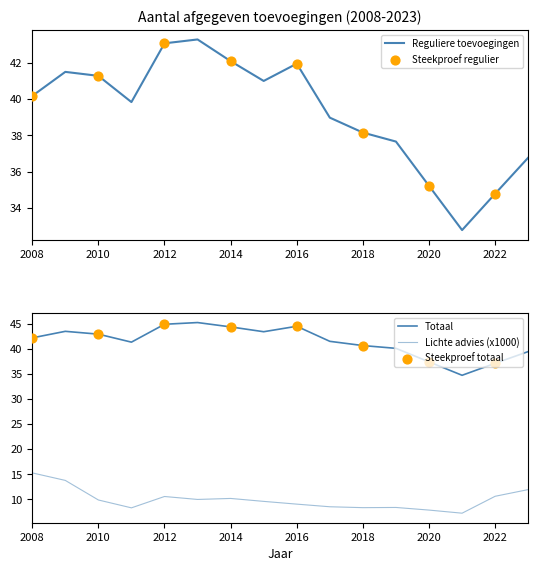

At how many categories does at least one series exceed 14?

16